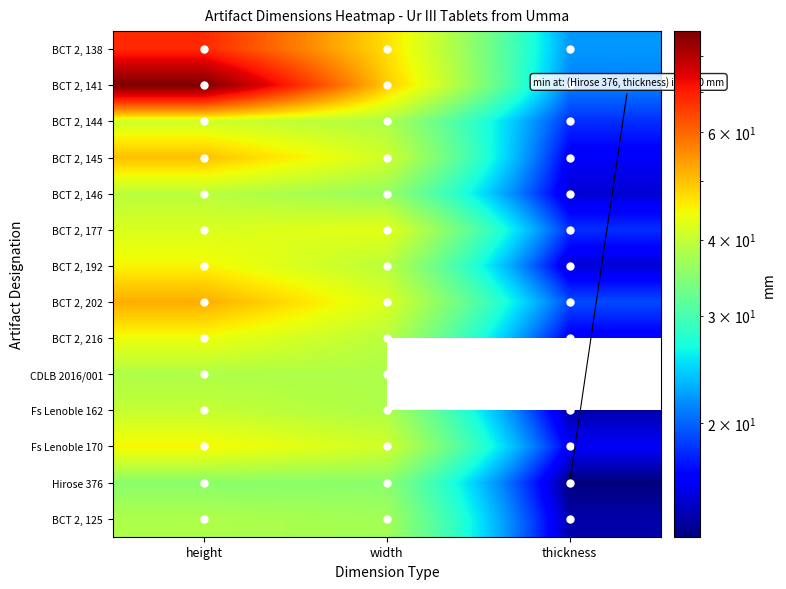

True or false: 41.0 has a value of 4 at thickness.

False